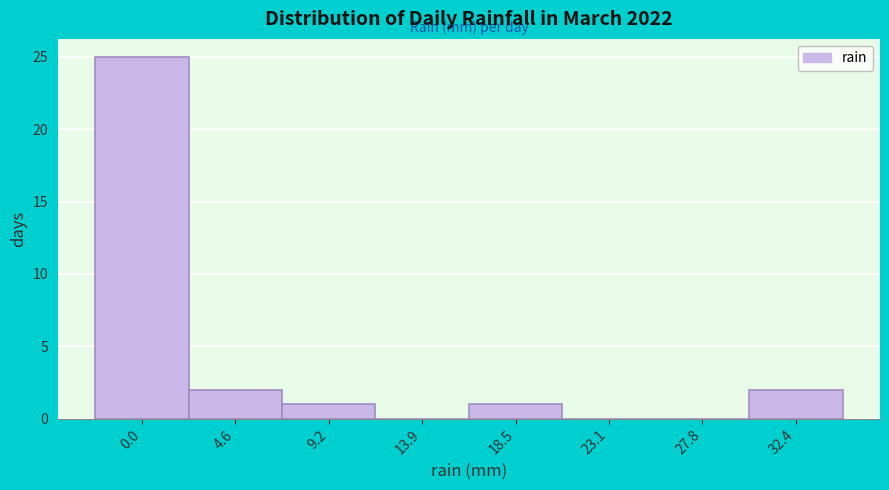

Reading left to right, transcribe all the data shown in this chart.

0.0=25	4.6=2	9.2=1	13.9=0	18.5=1	23.1=0	27.8=0	32.4=2